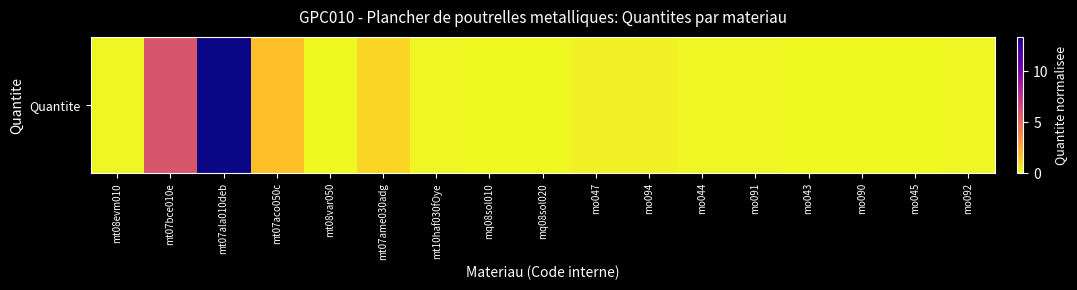

Between mo092 and mo044, which is larger?

mo092